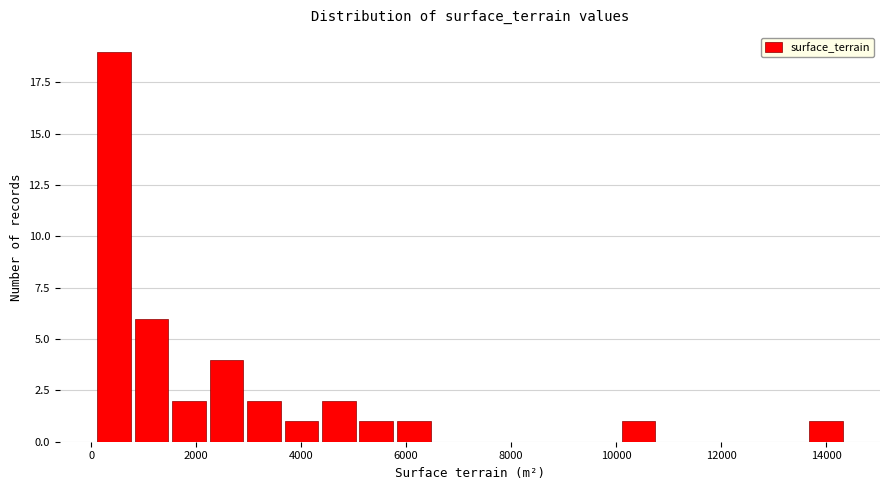

Around what value on the x-axis is the tallest bar? Give the approximate position of its centre, as read against the axis.

400